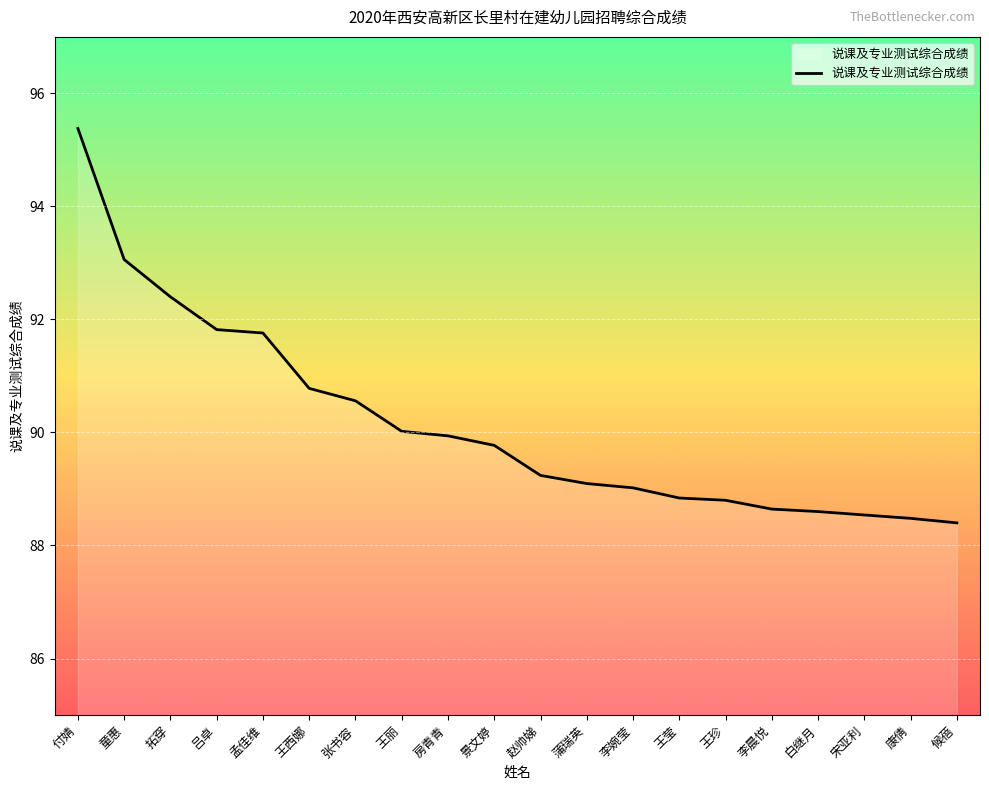

What position from the left is 王莹?

14